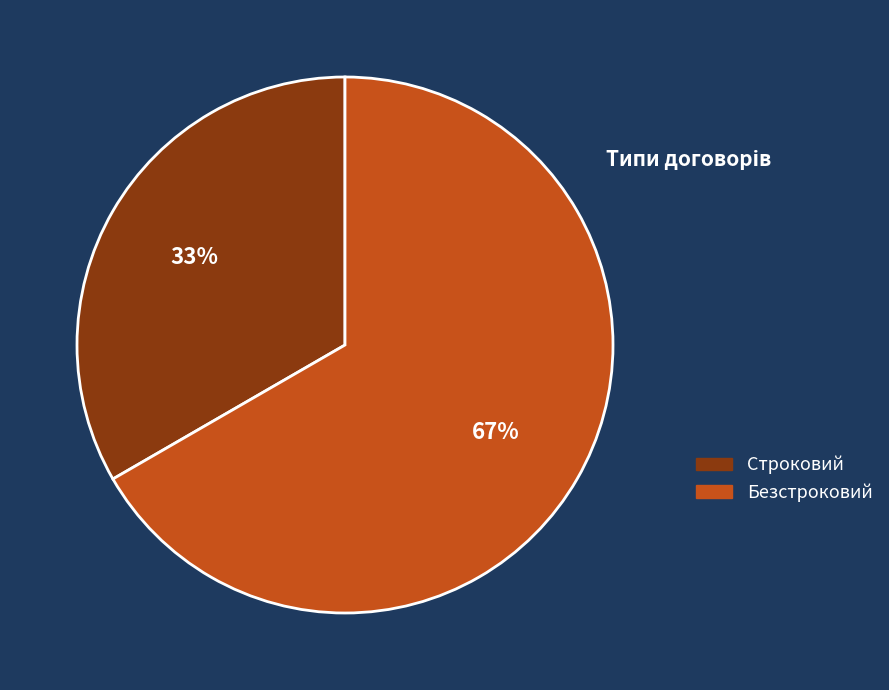

What is the ratio of the value at Строковий to the value at Безстроковий?

0.5